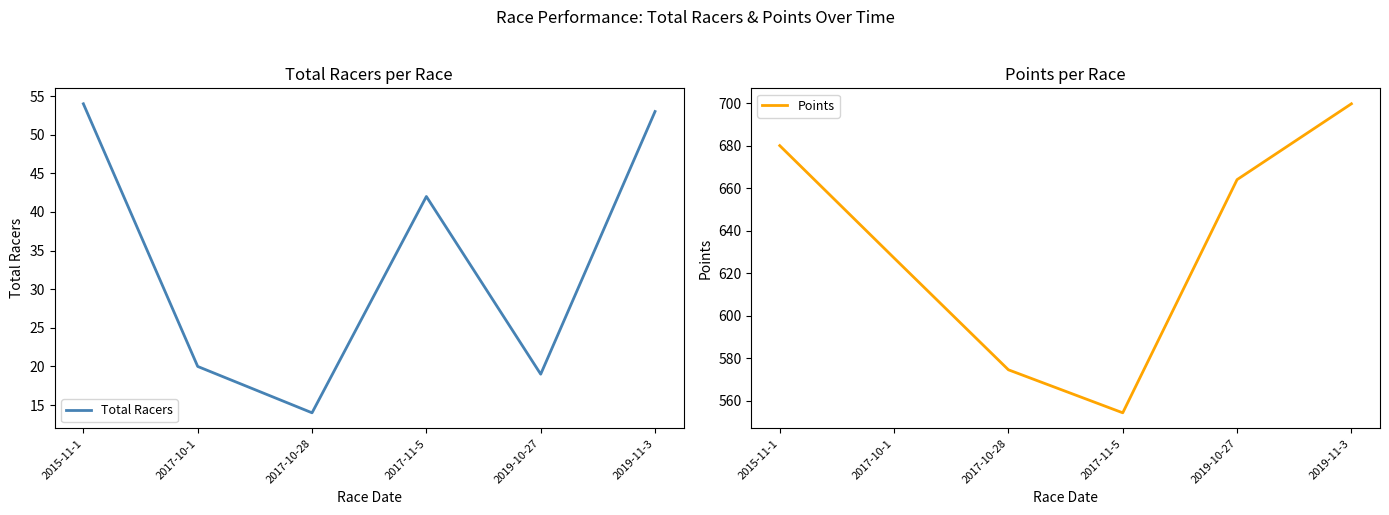

At which category does Points reach its first local valley?

2017-11-5